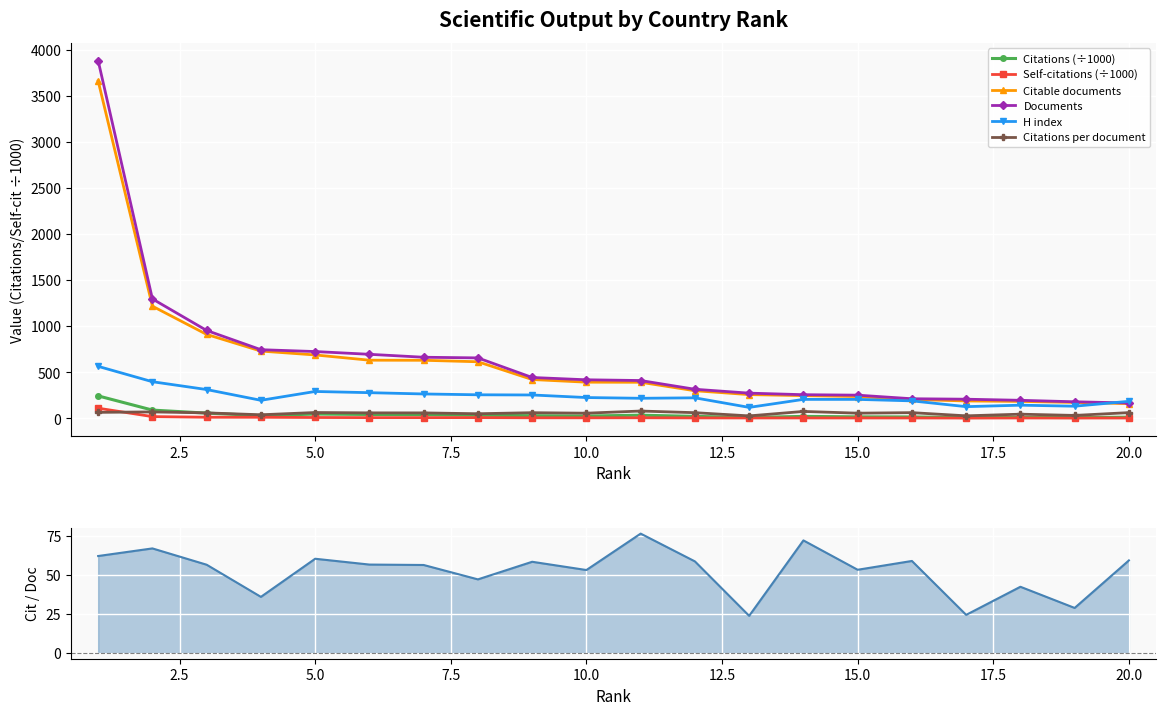

How many interior local valleys does the Citations (÷1000) series have?

5